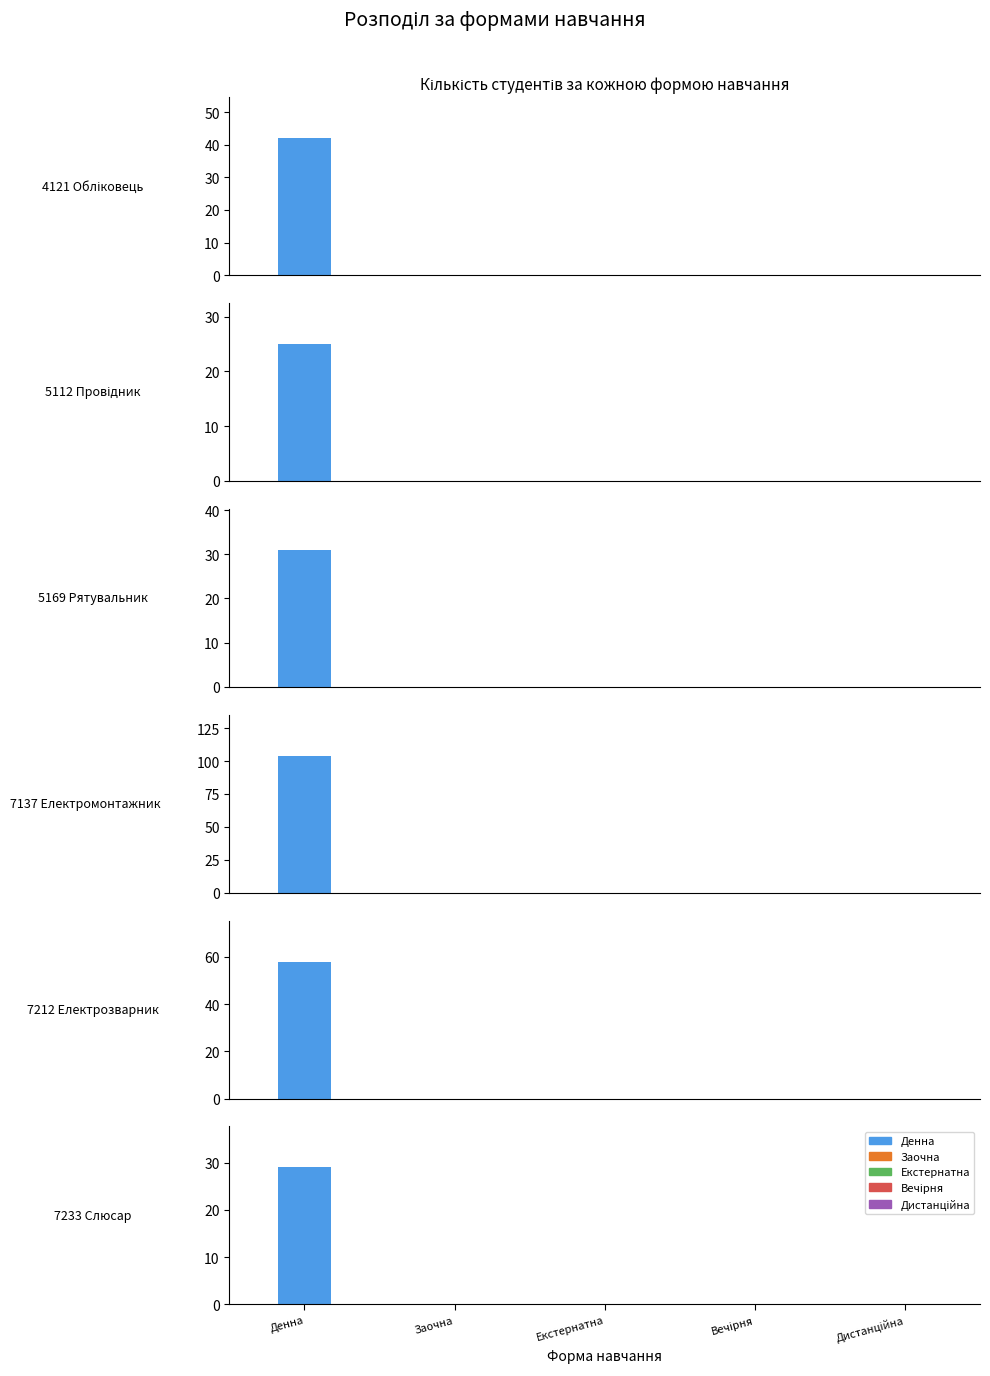

What is the spread (max minus min) of values at 4121 Обліковець?

42